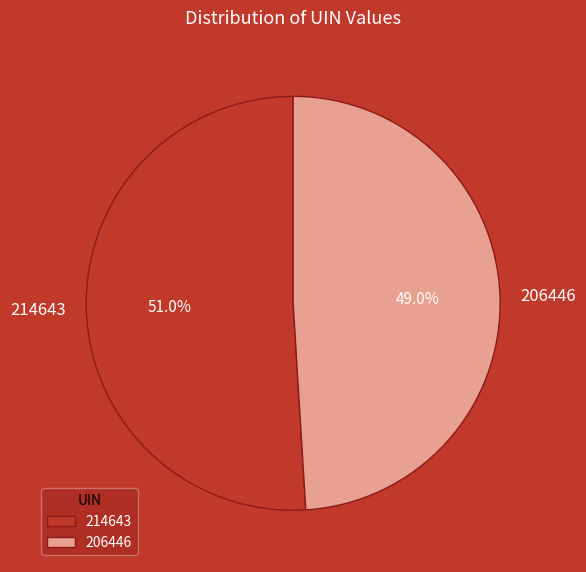

Is 214643 the majority of the pie?

Yes